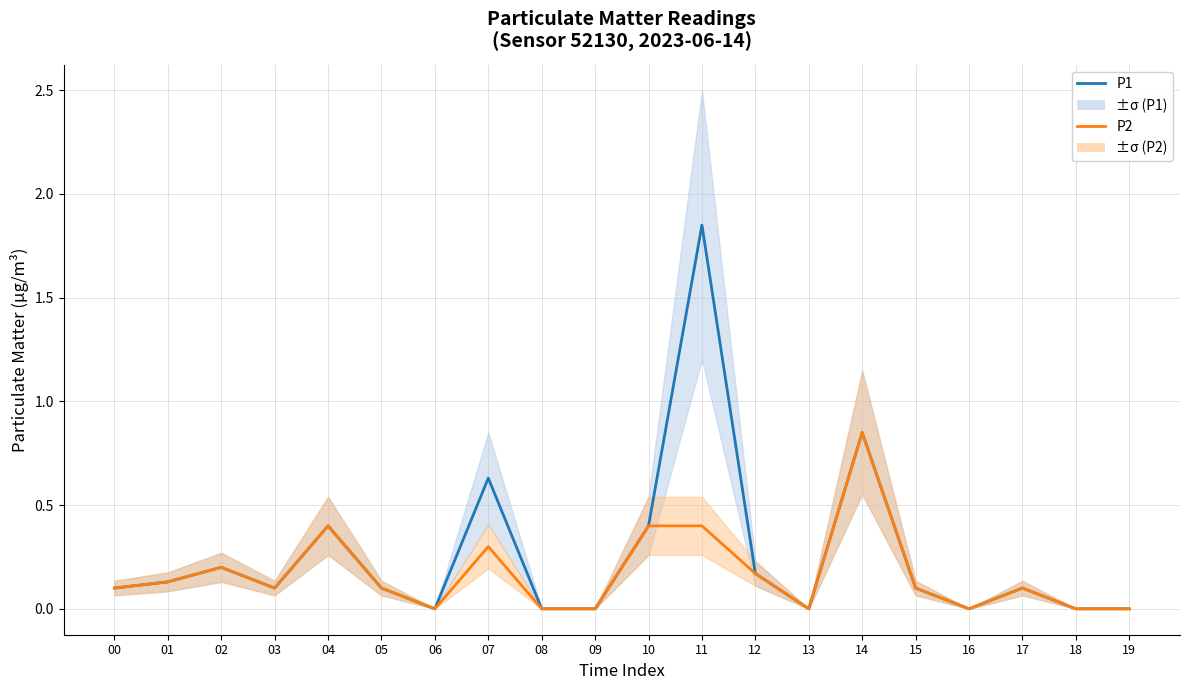

How many positive values does the P1 series have?

13